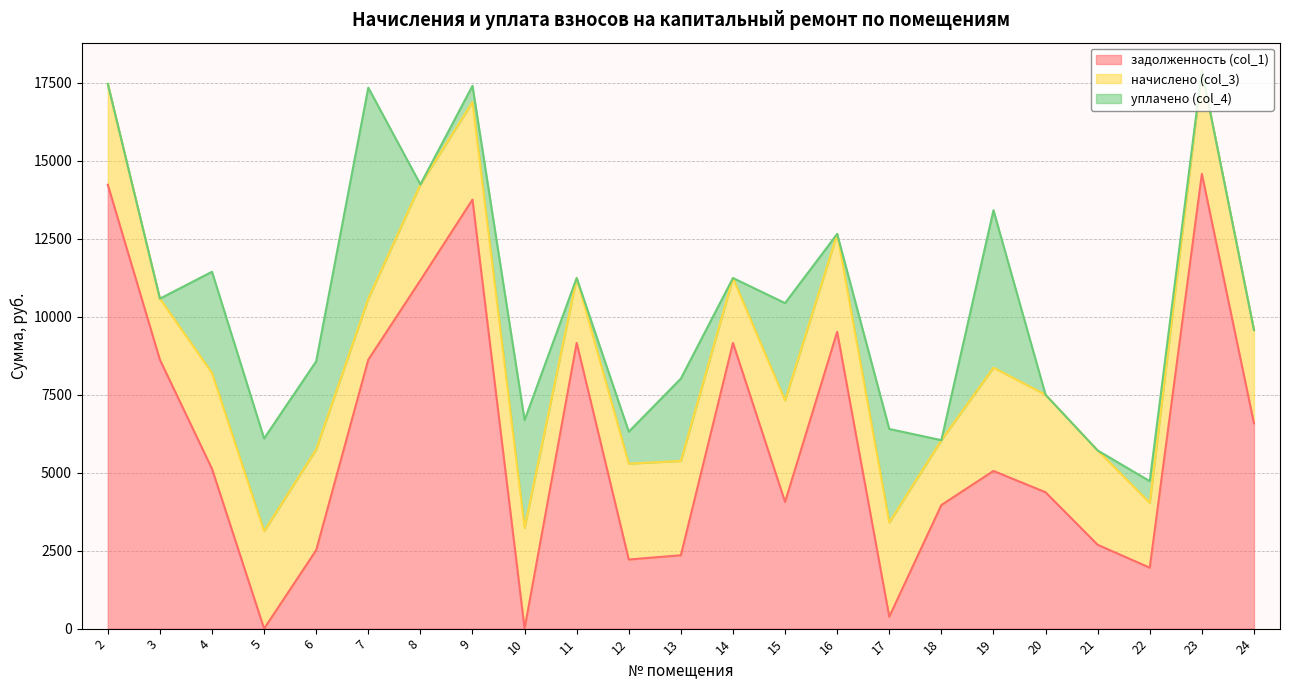

At which label does задолженность (col_1) reach its minimum?

5